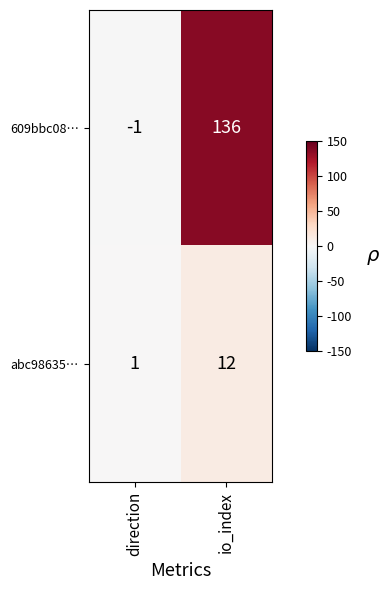

What is the greatest value displayed?

136